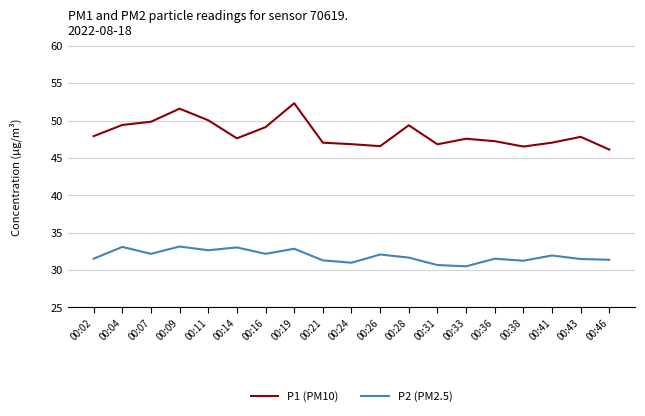

True or false: P1 (PM10) and P2 (PM2.5) intersect in this chart.

False